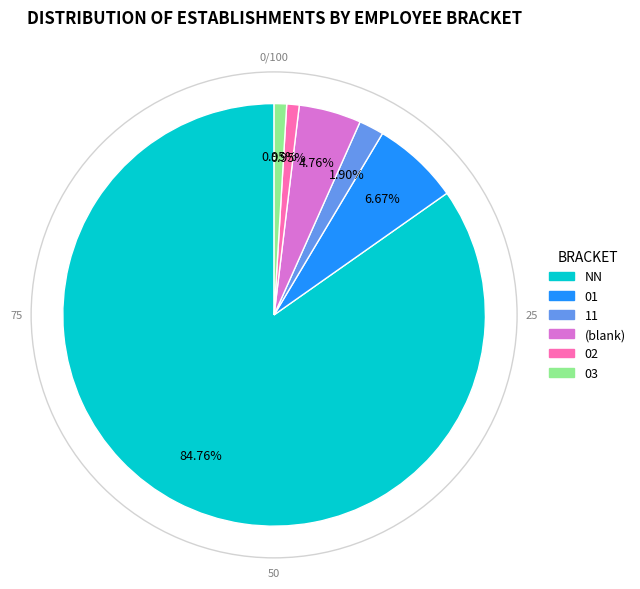

Is there any slice that represents more than half of the pie?

Yes